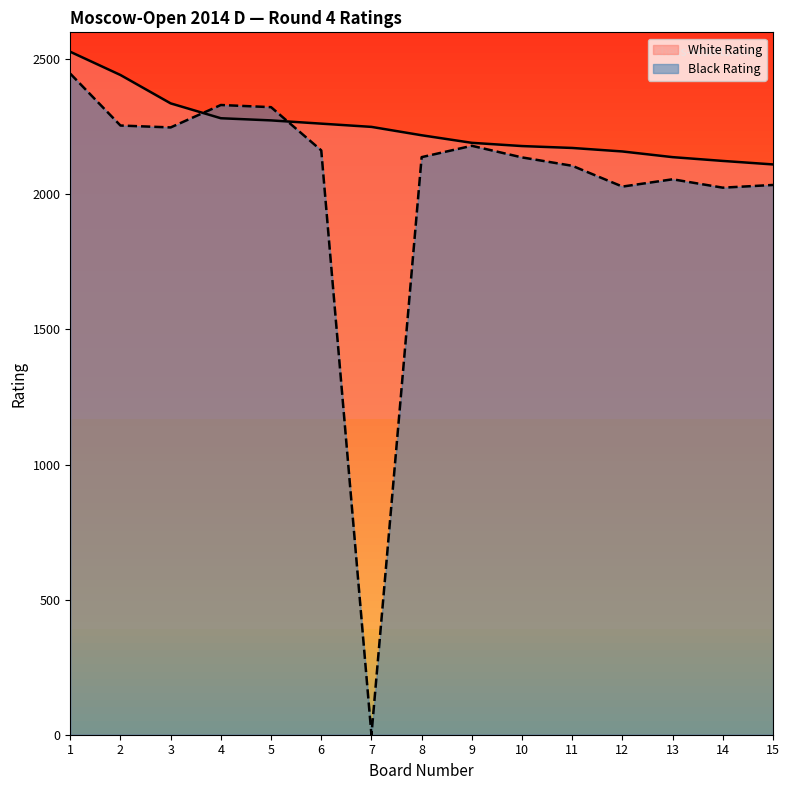

Rank the series by their average value, from highest to lowest.

White Rating, Black Rating